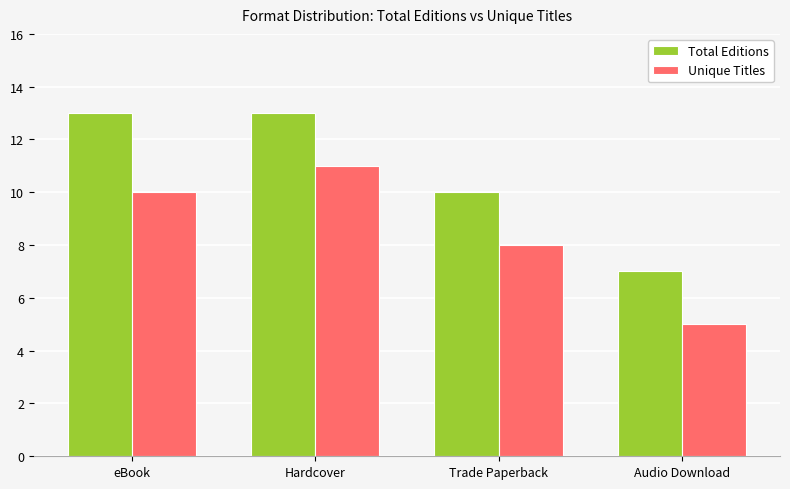

What is the label of the 1st bar from the right?

Audio Download